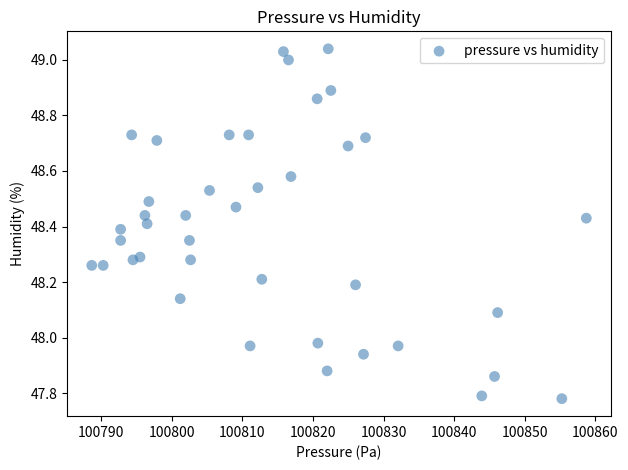

What is the range of X values (max minus min)?

70.1